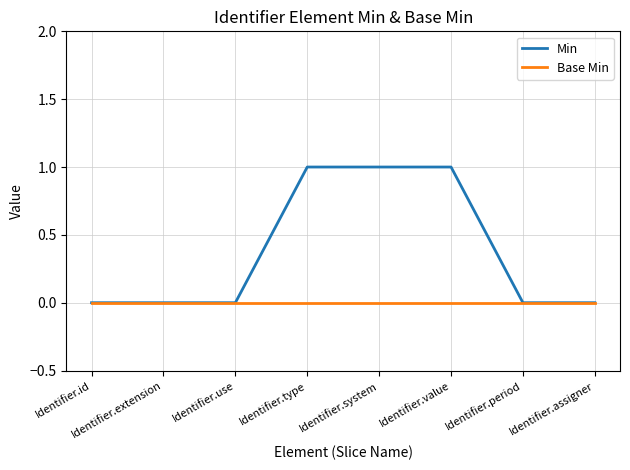

Which series has the largest total across all categories?

Min